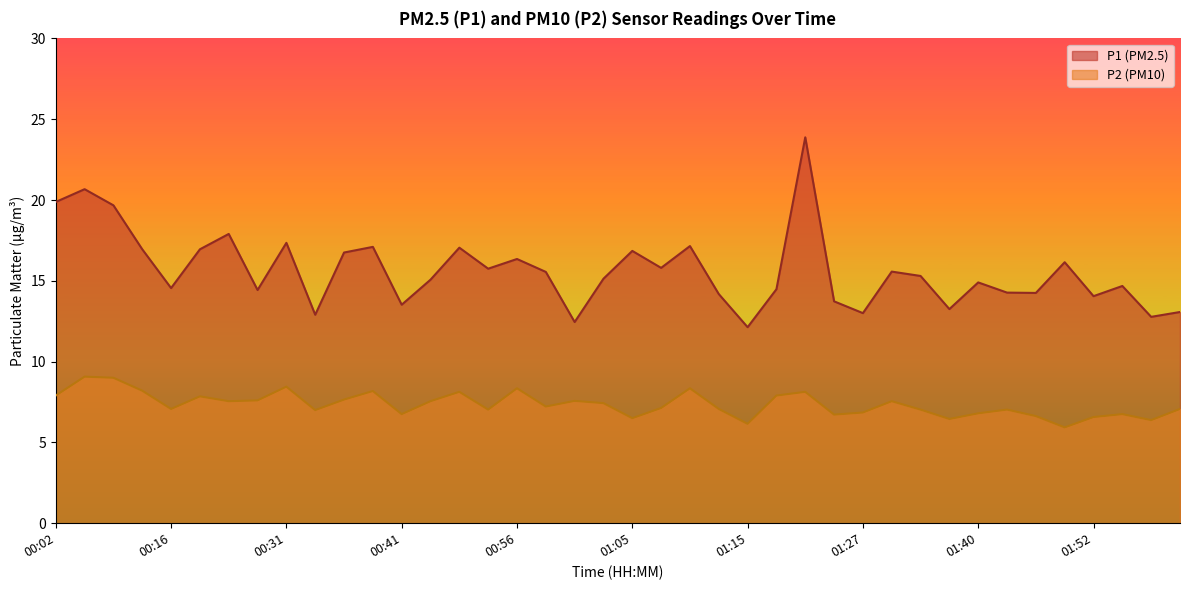

True or false: P2 and P1 intersect in this chart.

False